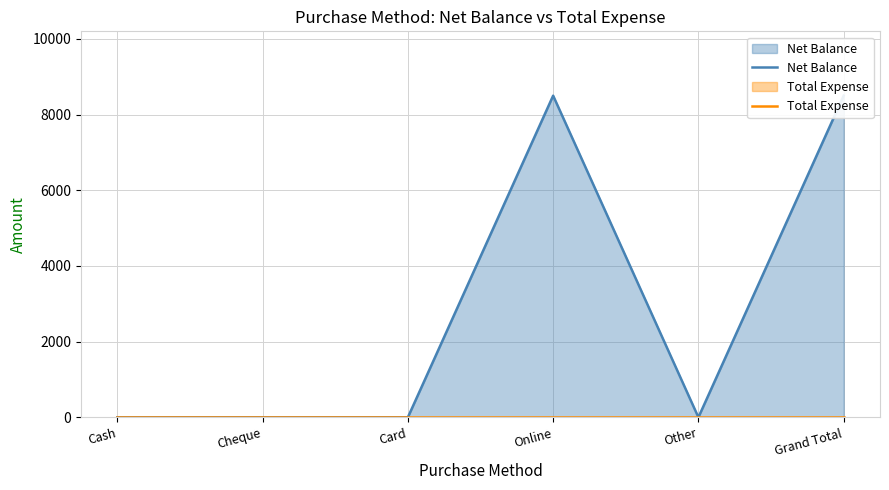

True or false: Net Balance and Total Expense cross at least once.

False